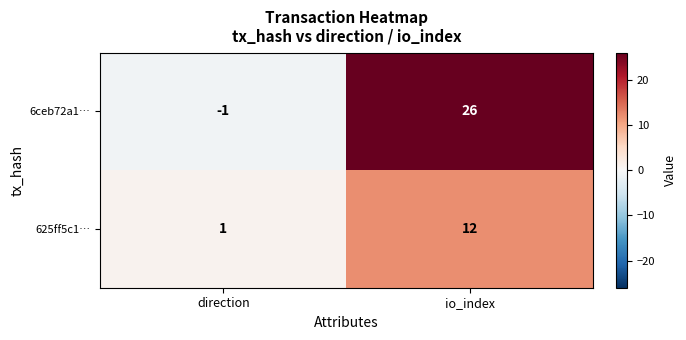

Which category has the lowest value in the 625ff5c1… series?

direction